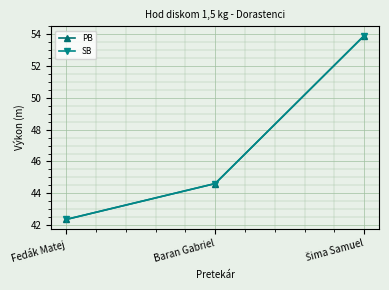

What is the difference between the PB values at Baran Gabriel and Šima Samuel?

9.3